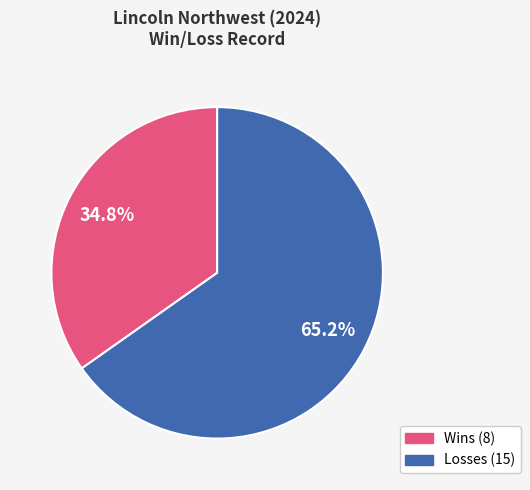

What is the smallest slice in the pie chart?

Wins